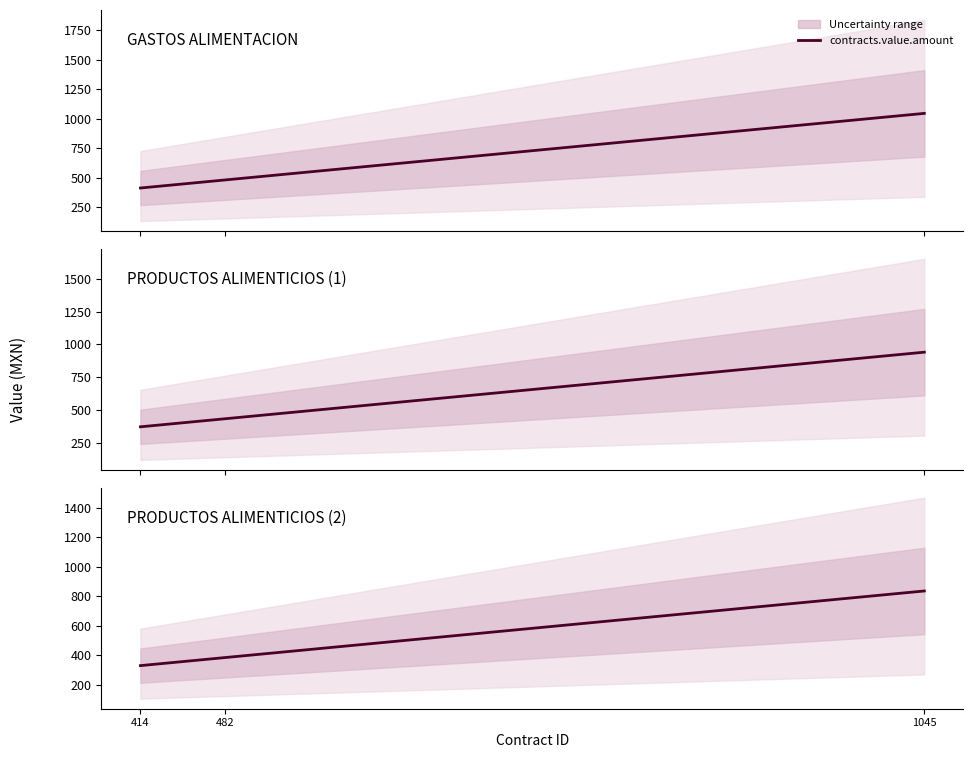

List the labels in order of value, smallest first.

414, 482, 1045